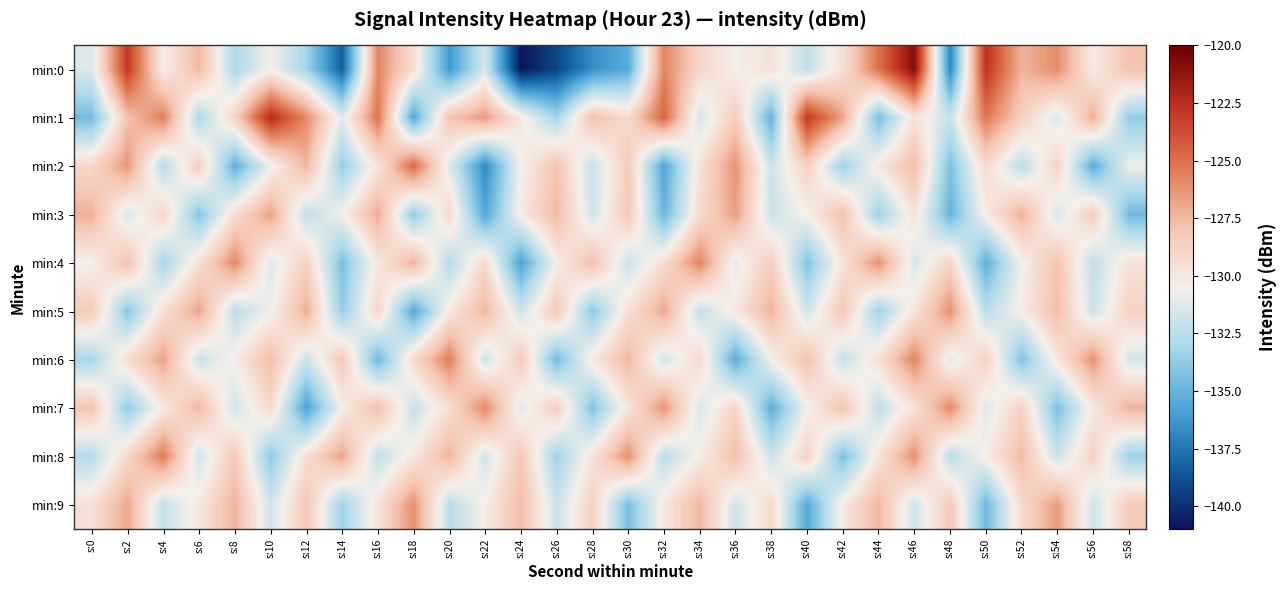

Reading left to right, extract all data points from this chart.

min:0: s:0=-131.3	s:2=-123.0	s:4=-130.4	s:6=-127.5	s:8=-133.0	s:10=-130.5	s:12=-133.2	s:14=-138.4	s:16=-125.7	s:18=-129.5	s:20=-136.2	s:22=-131.5	s:24=-140.9	s:26=-139.2	s:28=-136.6	s:30=-135.4	s:32=-125.7	s:34=-129.0	s:36=-130.5	s:38=-129.6	s:40=-132.3	s:42=-129.6	s:44=-125.1	s:46=-120.8	s:48=-137.0	s:50=-122.7	s:52=-127.3	s:54=-126.0	s:56=-130.2	s:58=-127.9
min:1: s:0=-134.6	s:2=-127.9	s:4=-125.5	s:6=-133.0	s:8=-128.8	s:10=-122.3	s:12=-125.9	s:14=-131.2	s:16=-125.1	s:18=-135.6	s:20=-128.0	s:22=-126.5	s:24=-130.1	s:26=-133.2	s:28=-127.8	s:30=-129.3	s:32=-124.6	s:34=-131.7	s:36=-128.4	s:38=-135.1	s:40=-122.9	s:42=-126.8	s:44=-134.5	s:46=-129.7	s:48=-132.0	s:50=-125.3	s:52=-128.6	s:54=-131.4	s:56=-127.1	s:58=-133.8
min:2: s:0=-129.1	s:2=-126.3	s:4=-132.7	s:6=-128.5	s:8=-135.2	s:10=-130.8	s:12=-127.4	s:14=-133.6	s:16=-129.9	s:18=-124.7	s:20=-131.2	s:22=-136.8	s:24=-130.5	s:26=-127.9	s:28=-132.1	s:30=-128.3	s:32=-135.7	s:34=-129.6	s:36=-126.2	s:38=-131.9	s:40=-128.7	s:42=-133.4	s:44=-130.0	s:46=-127.6	s:48=-134.3	s:50=-129.2	s:52=-132.5	s:54=-128.8	s:56=-135.4	s:58=-130.7
min:3: s:0=-127.2	s:2=-131.5	s:4=-128.9	s:6=-134.1	s:8=-129.4	s:10=-126.7	s:12=-132.3	s:14=-130.6	s:16=-127.0	s:18=-133.8	s:20=-129.1	s:22=-135.6	s:24=-130.2	s:26=-127.5	s:28=-131.8	s:30=-128.1	s:32=-134.9	s:34=-129.3	s:36=-126.6	s:38=-132.0	s:40=-130.4	s:42=-127.8	s:44=-133.5	s:46=-129.7	s:48=-135.0	s:50=-130.3	s:52=-127.2	s:54=-131.6	s:56=-128.4	s:58=-134.7
min:4: s:0=-130.5	s:2=-127.8	s:4=-133.2	s:6=-129.6	s:8=-125.9	s:10=-131.3	s:12=-128.7	s:14=-134.4	s:16=-130.0	s:18=-127.3	s:20=-132.7	s:22=-129.1	s:24=-135.8	s:26=-130.4	s:28=-127.7	s:30=-132.0	s:32=-129.4	s:34=-125.7	s:36=-131.1	s:38=-128.5	s:40=-134.2	s:42=-129.8	s:44=-126.1	s:46=-131.5	s:48=-128.9	s:50=-135.2	s:52=-130.6	s:54=-127.9	s:56=-132.3	s:58=-129.7
min:5: s:0=-128.3	s:2=-134.0	s:4=-129.5	s:6=-126.8	s:8=-132.4	s:10=-130.7	s:12=-127.1	s:14=-133.7	s:16=-129.0	s:18=-135.5	s:20=-130.1	s:22=-127.4	s:24=-131.8	s:26=-128.2	s:28=-133.9	s:30=-129.6	s:32=-126.9	s:34=-132.2	s:36=-130.0	s:38=-127.3	s:40=-131.7	s:42=-128.1	s:44=-133.4	s:46=-129.8	s:48=-126.1	s:50=-132.5	s:52=-130.3	s:54=-127.6	s:56=-131.9	s:58=-128.7
min:6: s:0=-133.1	s:2=-129.4	s:4=-126.7	s:6=-132.0	s:8=-130.3	s:10=-127.6	s:12=-131.9	s:14=-128.2	s:16=-134.8	s:18=-129.2	s:20=-125.5	s:22=-131.9	s:24=-128.3	s:26=-134.6	s:28=-130.0	s:30=-127.4	s:32=-131.7	s:34=-129.1	s:36=-135.4	s:38=-130.5	s:40=-127.8	s:42=-132.2	s:44=-129.5	s:46=-125.8	s:48=-131.2	s:50=-128.6	s:52=-134.3	s:54=-129.9	s:56=-126.2	s:58=-131.6
min:7: s:0=-128.0	s:2=-133.7	s:4=-130.1	s:6=-127.4	s:8=-131.8	s:10=-129.1	s:12=-135.8	s:14=-130.4	s:16=-127.7	s:18=-132.1	s:20=-129.5	s:22=-125.8	s:24=-131.2	s:26=-128.5	s:28=-134.2	s:30=-129.9	s:32=-126.2	s:34=-131.5	s:36=-128.9	s:38=-135.2	s:40=-130.6	s:42=-127.9	s:44=-132.3	s:46=-129.7	s:48=-125.9	s:50=-131.3	s:52=-128.7	s:54=-134.4	s:56=-130.0	s:58=-127.3
min:8: s:0=-132.7	s:2=-129.1	s:4=-125.4	s:6=-131.8	s:8=-128.2	s:10=-133.9	s:12=-129.5	s:14=-126.8	s:16=-132.2	s:18=-130.0	s:20=-127.3	s:22=-131.7	s:24=-128.1	s:26=-133.4	s:28=-129.8	s:30=-126.1	s:32=-132.5	s:34=-130.3	s:36=-127.6	s:38=-131.9	s:40=-128.7	s:42=-134.4	s:44=-129.8	s:46=-126.1	s:48=-132.5	s:50=-130.3	s:52=-127.6	s:54=-131.9	s:56=-128.7	s:58=-133.4
min:9: s:0=-129.6	s:2=-126.9	s:4=-132.2	s:6=-130.0	s:8=-127.3	s:10=-131.7	s:12=-128.1	s:14=-133.4	s:16=-129.8	s:18=-126.1	s:20=-132.5	s:22=-130.3	s:24=-127.6	s:26=-131.9	s:28=-128.7	s:30=-134.4	s:32=-130.0	s:34=-127.4	s:36=-131.8	s:38=-129.1	s:40=-135.5	s:42=-130.1	s:44=-127.4	s:46=-131.8	s:48=-128.2	s:50=-134.8	s:52=-129.2	s:54=-126.5	s:56=-131.9	s:58=-128.3